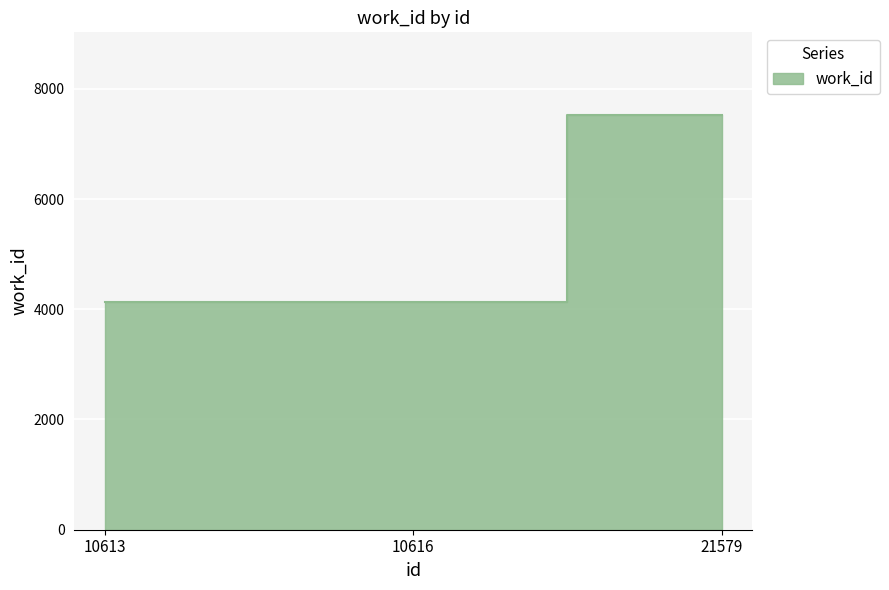

Where is the data nearest to the value 5828?

10613